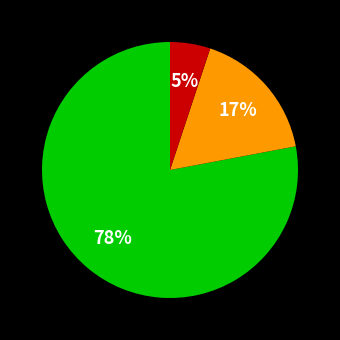

To the nearest percent, what is the average slice percentage?

33%